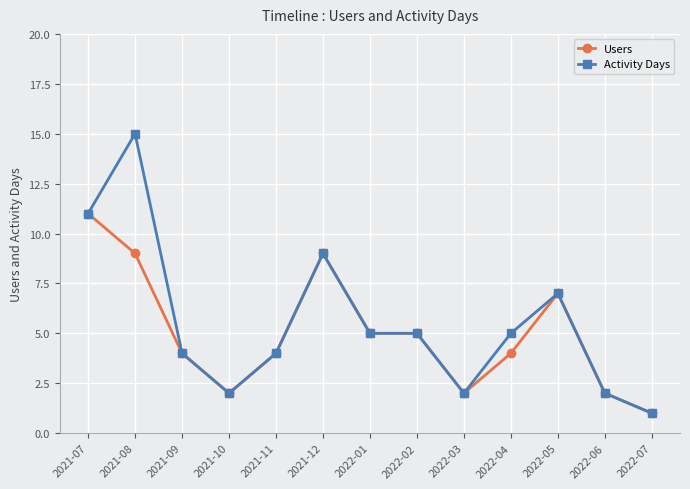

What is the difference between the maximum and second lowest values in the Users series?

9